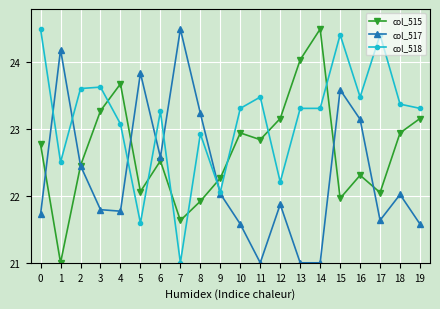

How many series are shown in this chart?

3